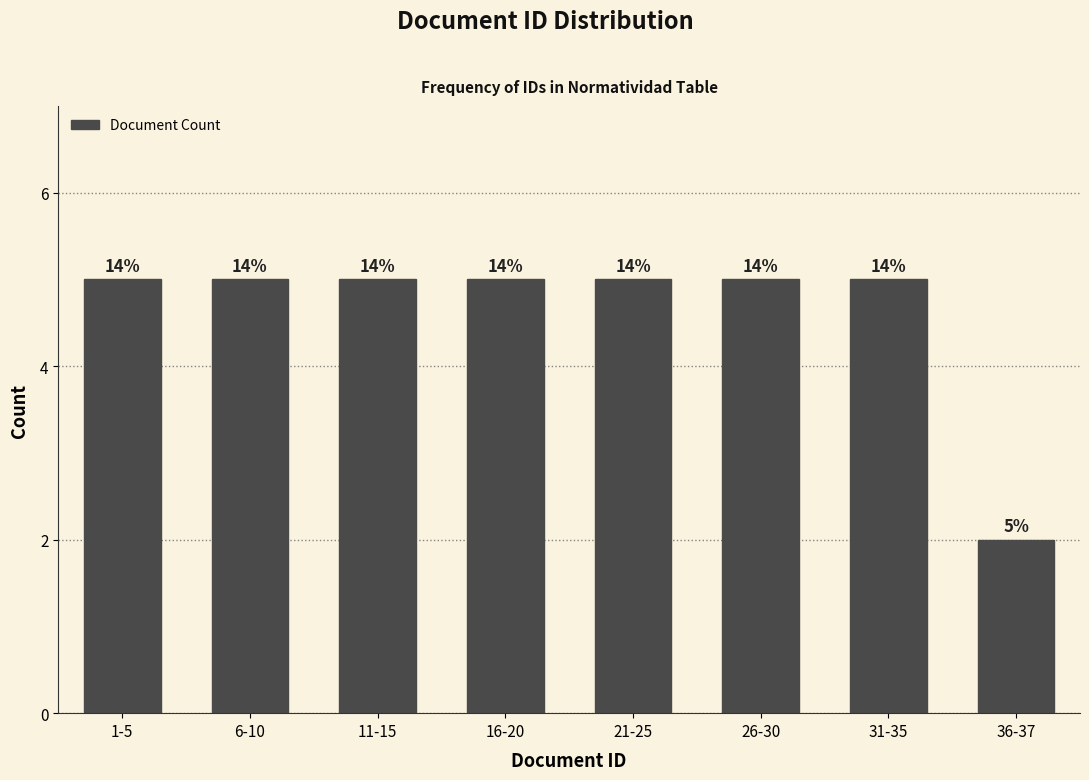

How many bars are there in total?

8